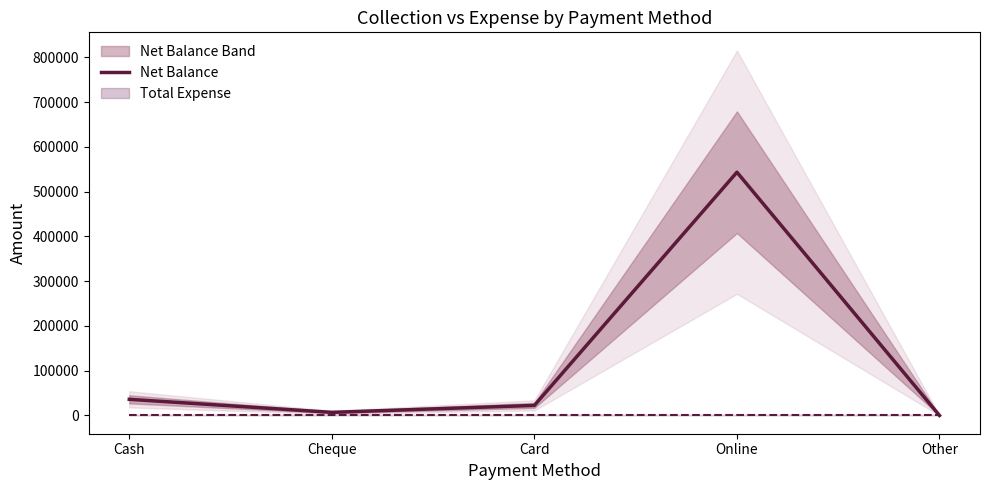

Is it true that the value at Cash is 54818?

False